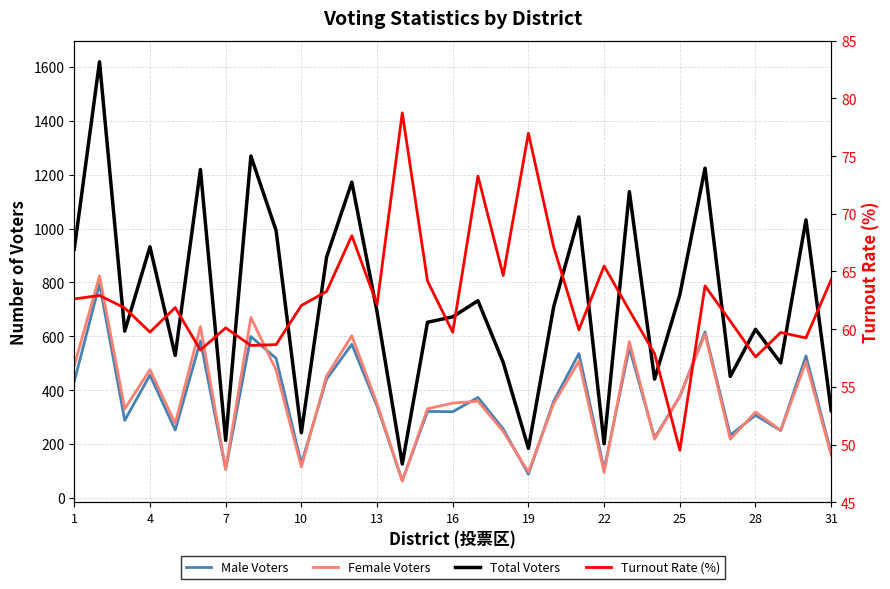

How many lines are shown in the chart?

4